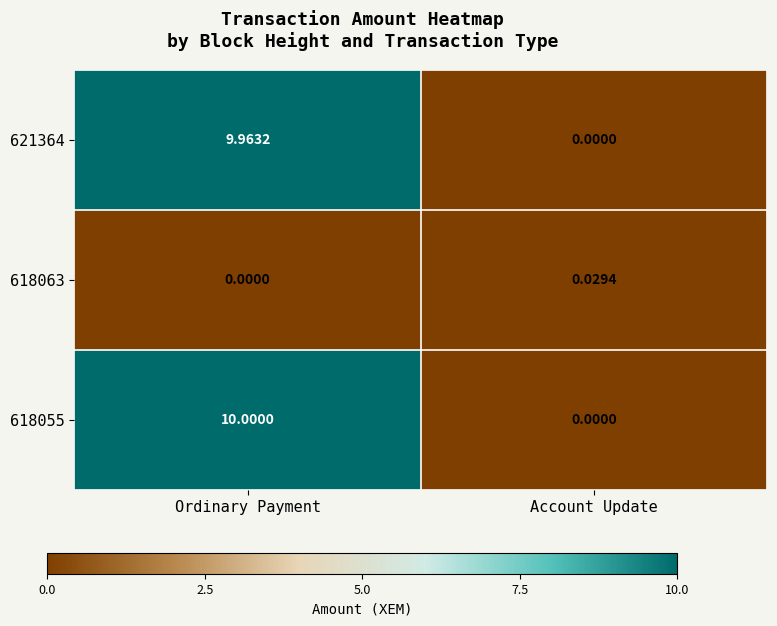

At which label does 621364 reach its peak?

Ordinary Payment